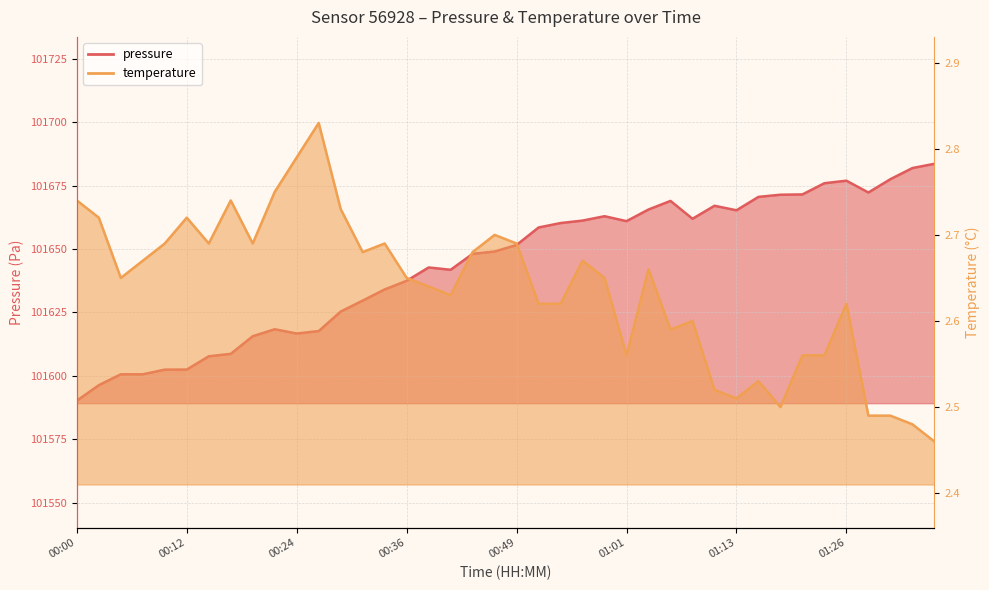

Which series has the largest total across all categories?

pressure